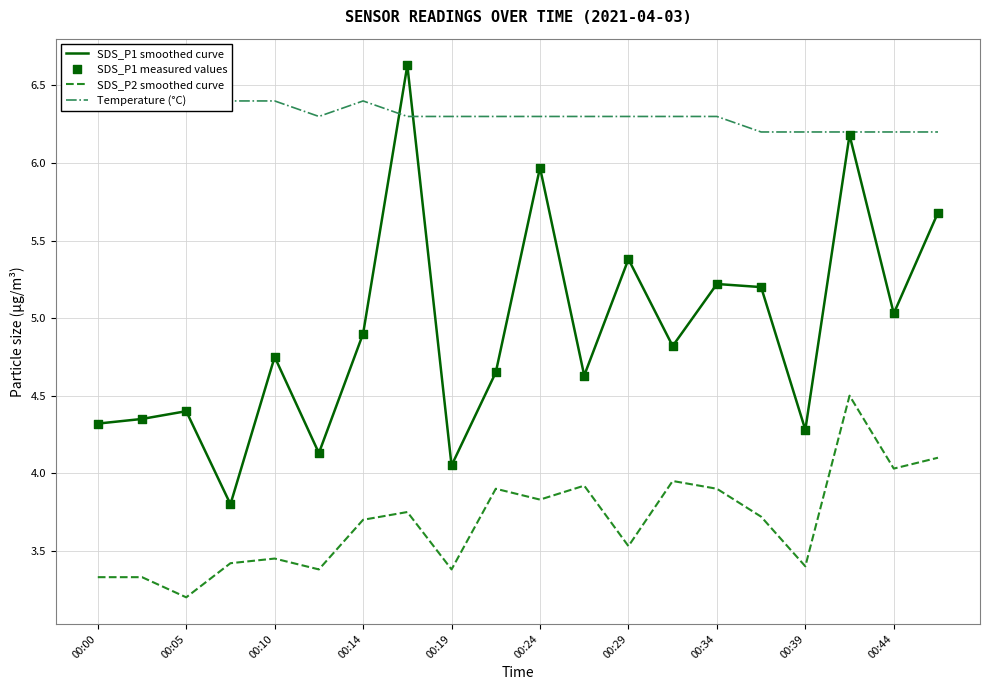

What are all the series names shown in the legend?

SDS_P1 smoothed curve, SDS_P2 smoothed curve, Temperature (°C), SDS_P1 measured values